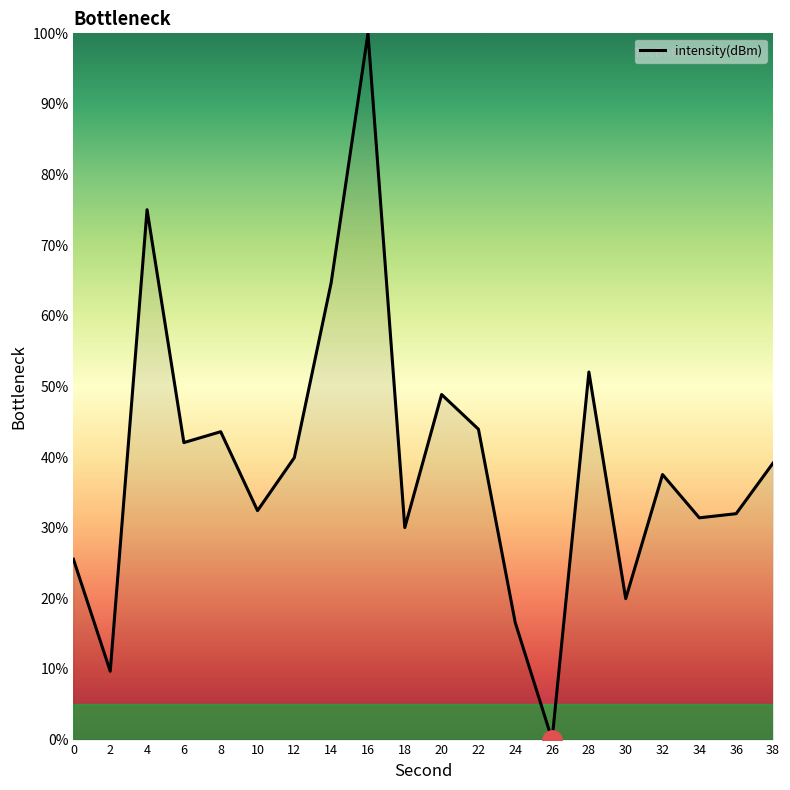

Which category has the highest value across all series?

16